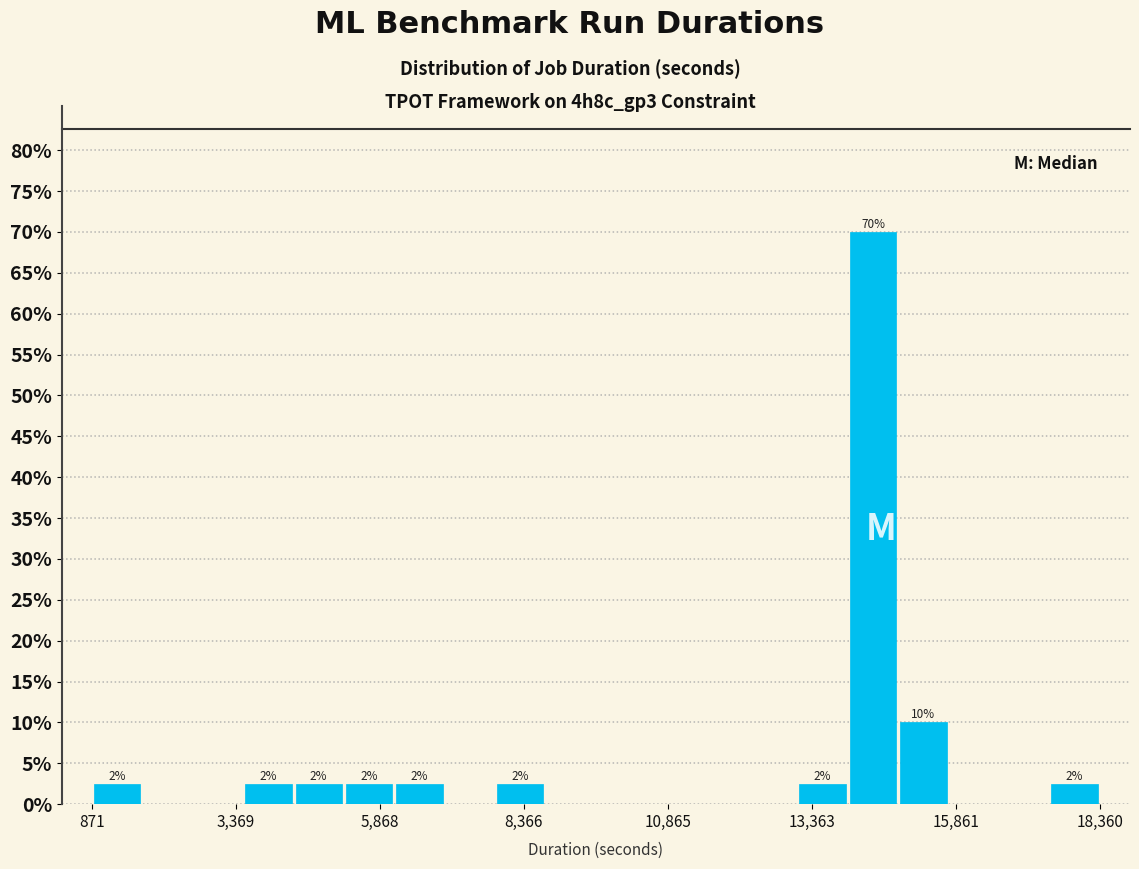

Read against the x-axis, roughly where is the centre of the tallest bar?

14500